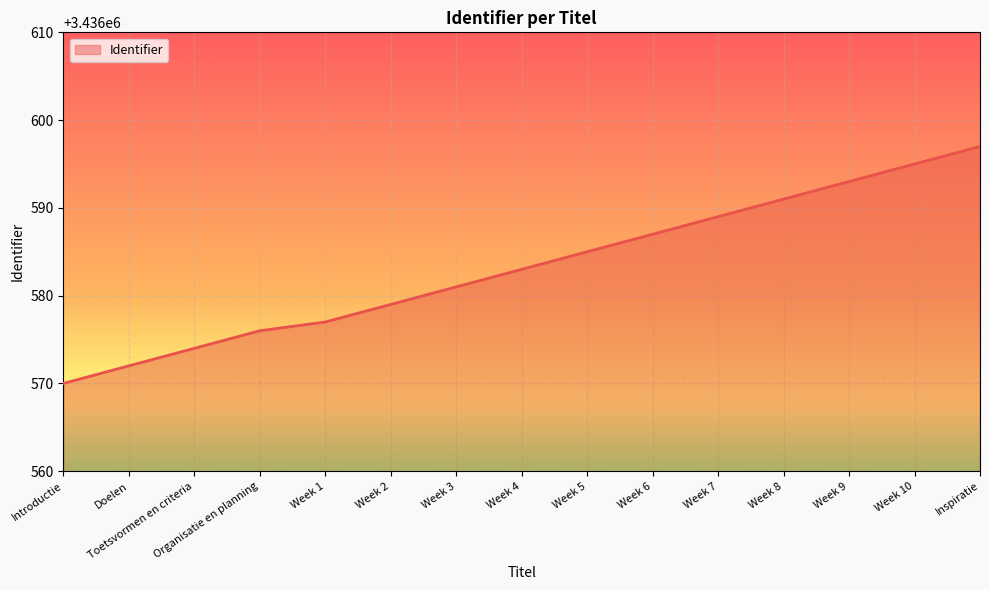

What is the difference between the maximum and minimum values?

27